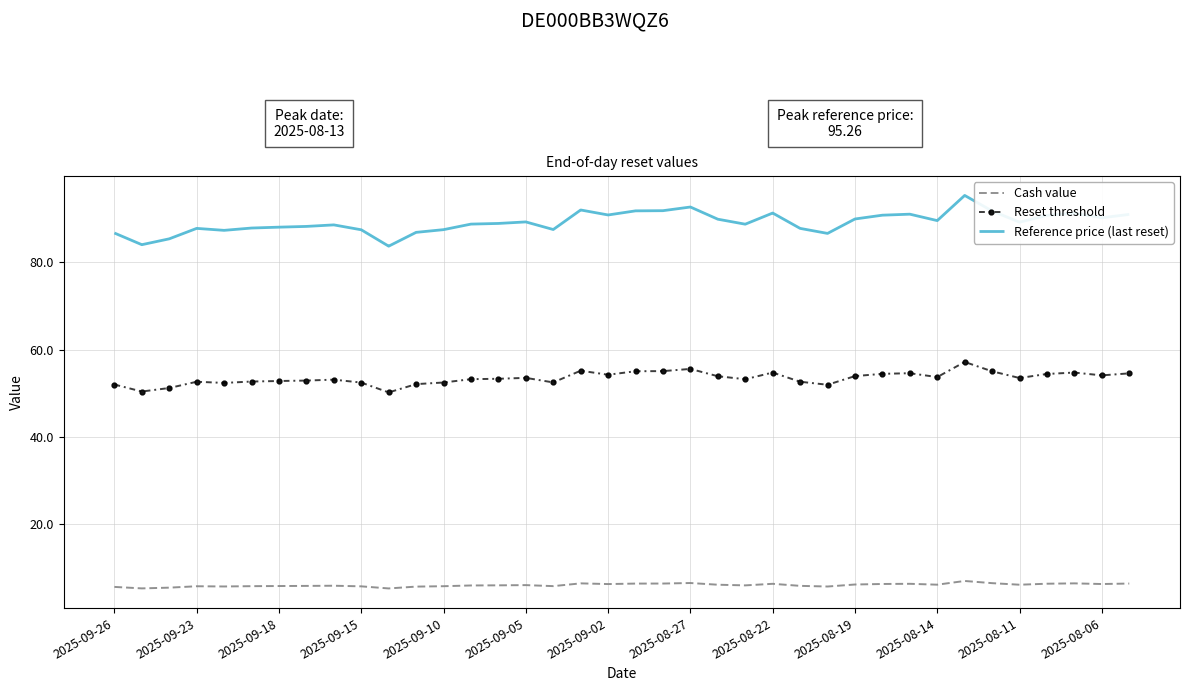

Which series has the largest total across all categories?

Reference price (last reset)